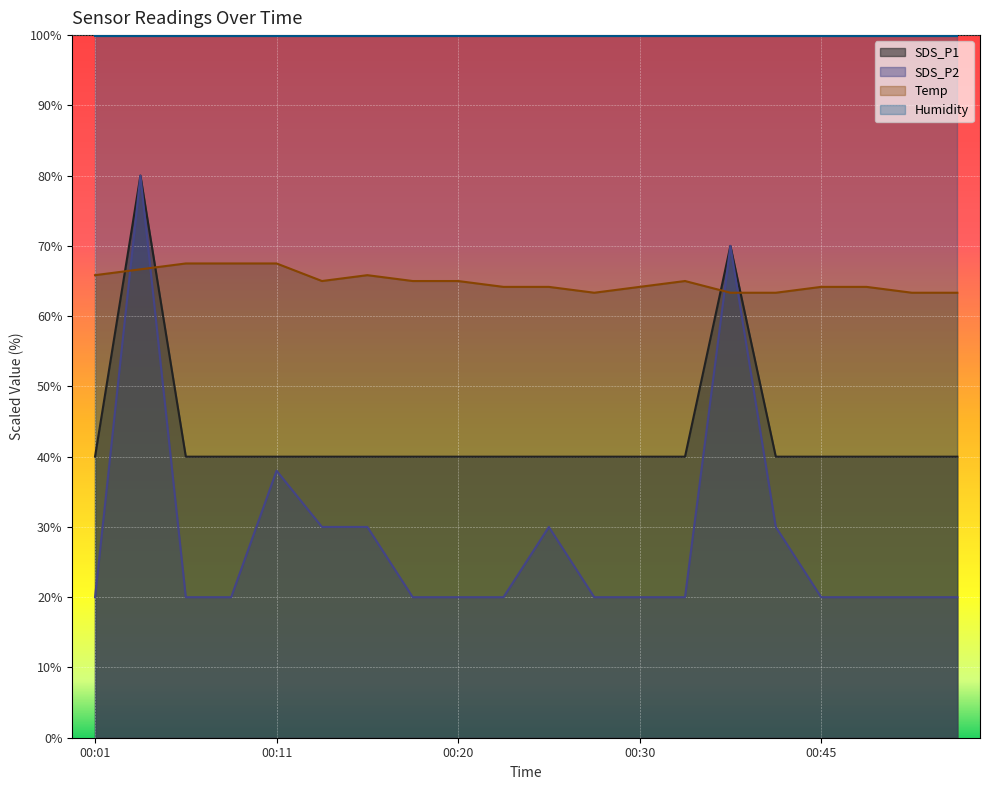

Between 00:08 and 00:13, which series saw the biggest shift?

SDS_P2